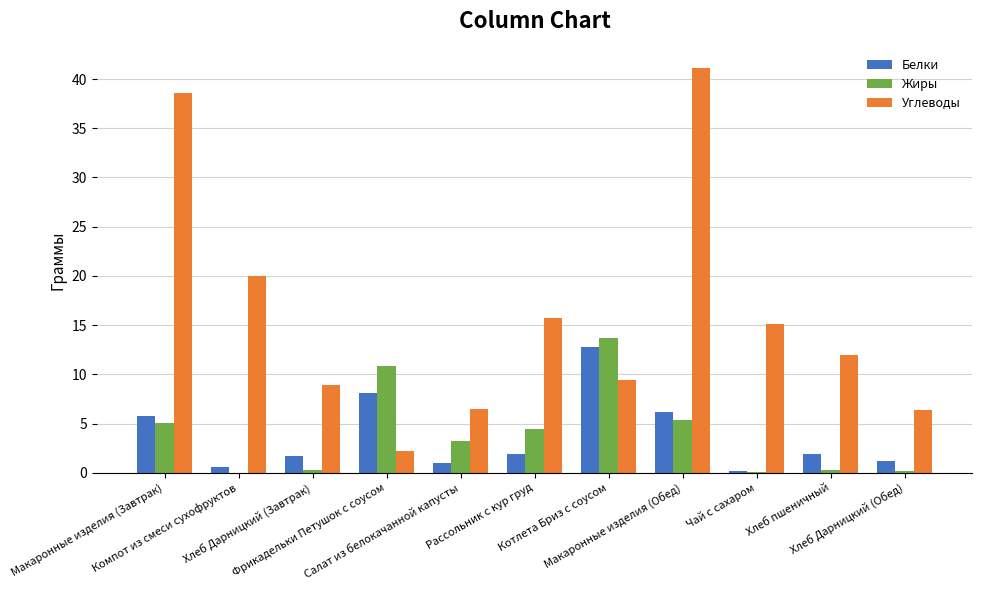

Which series has the largest total across all categories?

Углеводы